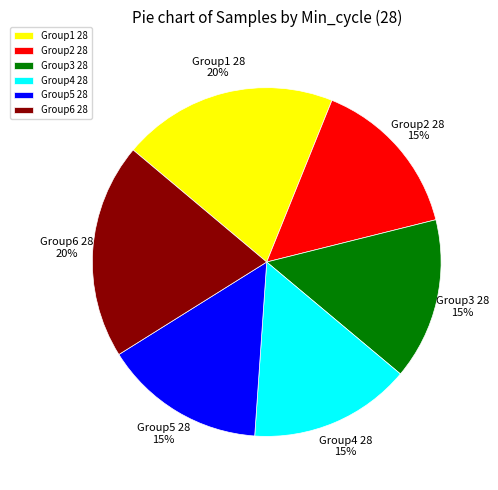

Combined, do Group6 28 and Group5 28 account for over 50%?

No